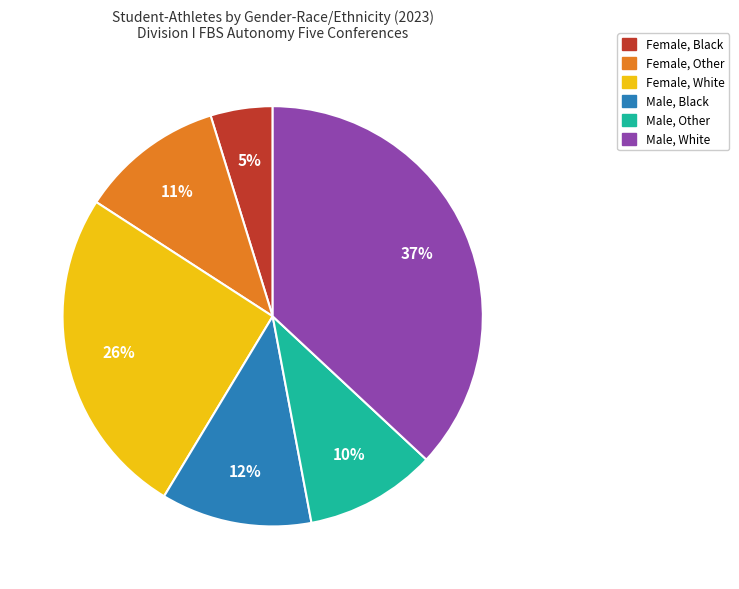

Rank the categories by value from highest to lowest.

Male, White, Female, White, Male, Black, Female, Other, Male, Other, Female, Black